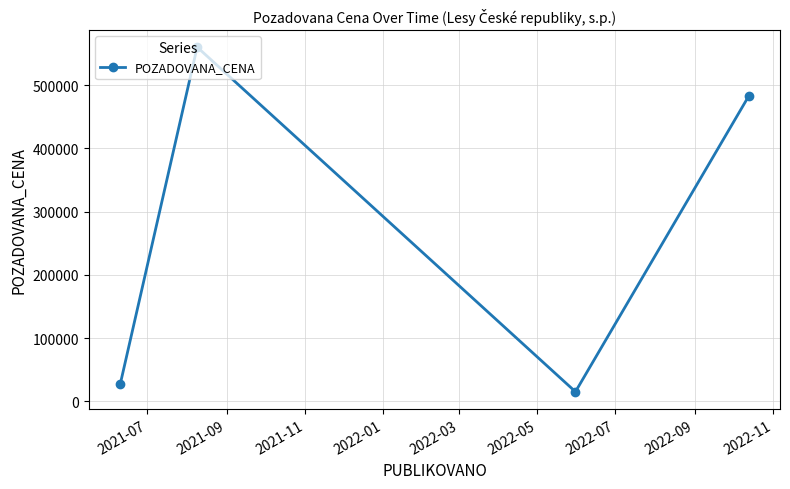

Reading right to left, list all the values displayed in this chart.

482250	15000	560160	26690